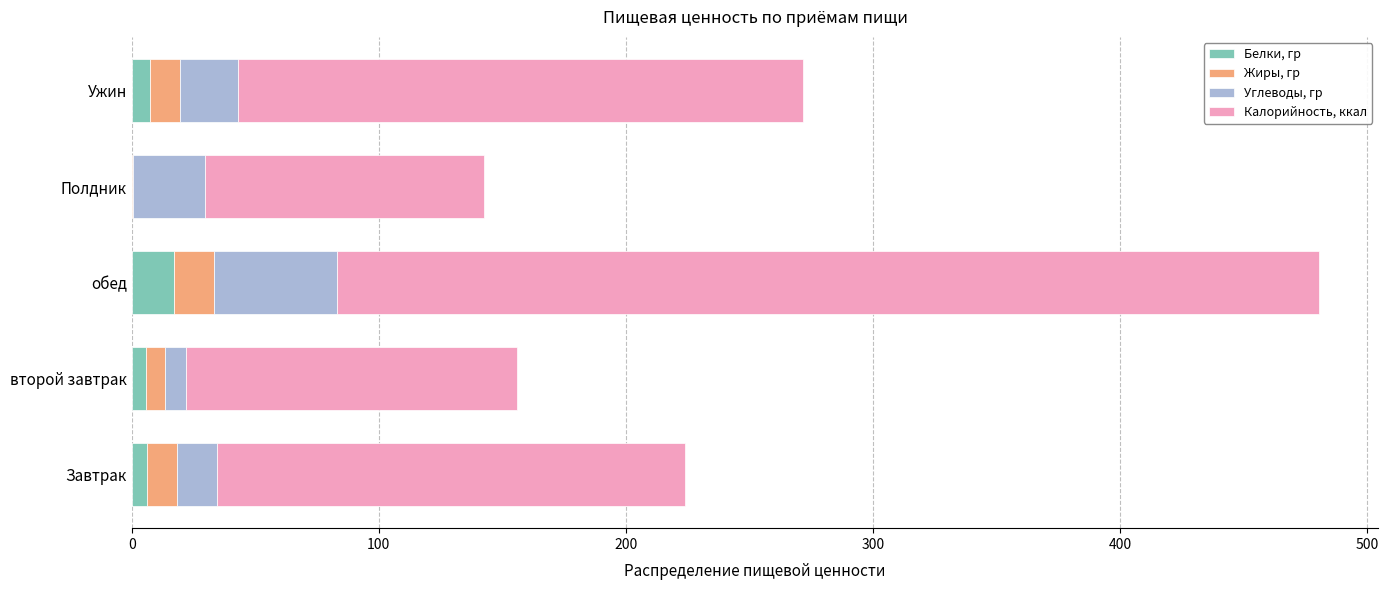

What is the highest value of the Белки, гр series?

17.0